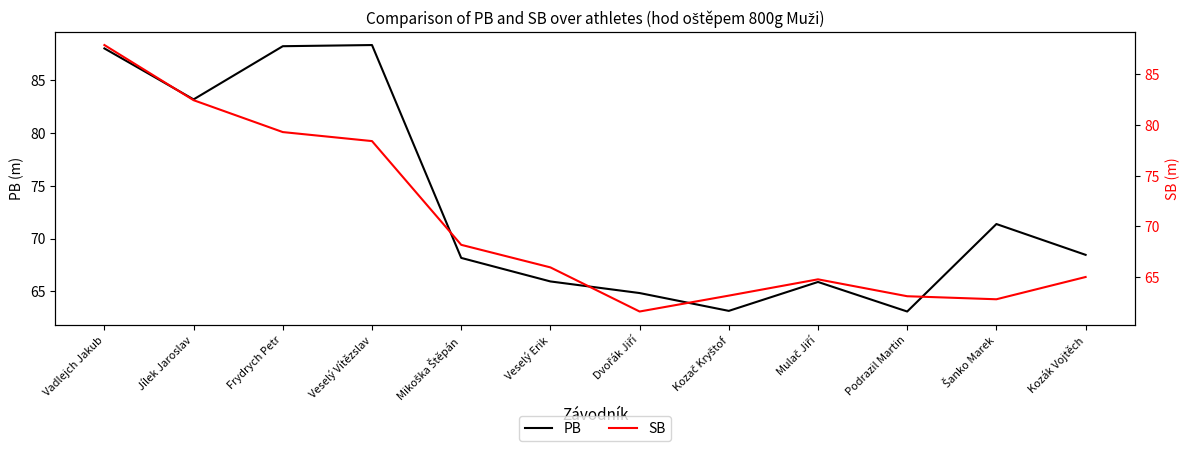

The value of PB at Dvořák Jiří is 103.8. True or false?

False